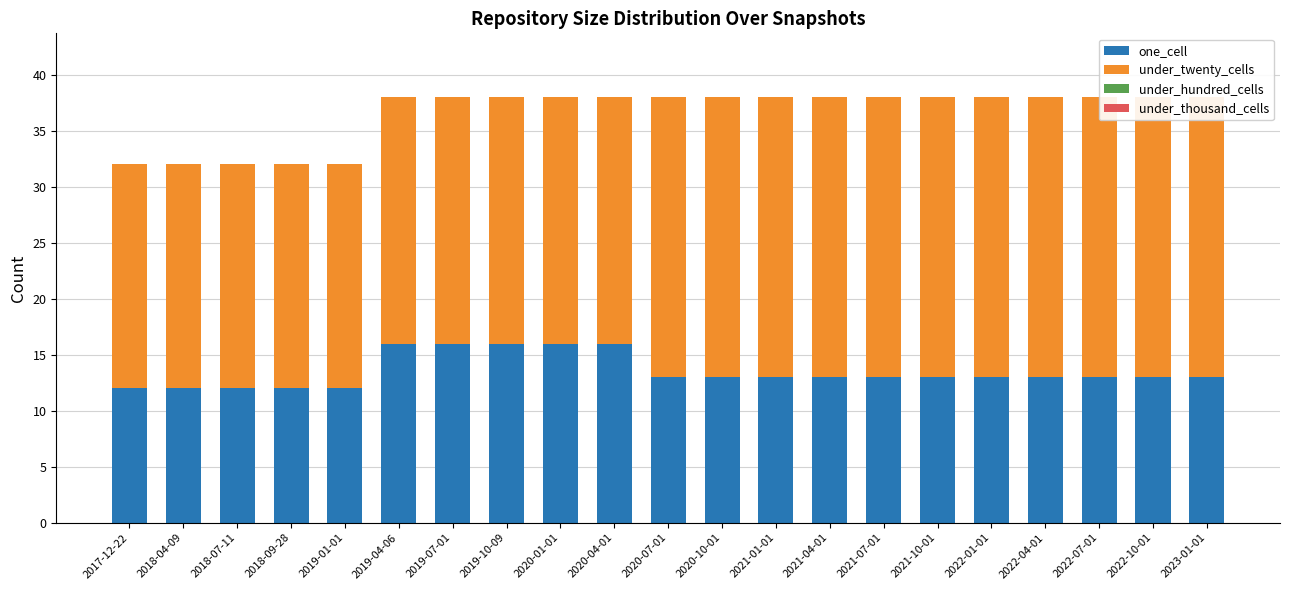

Where is under_hundred_cells nearest to the value 0?

2017-12-22